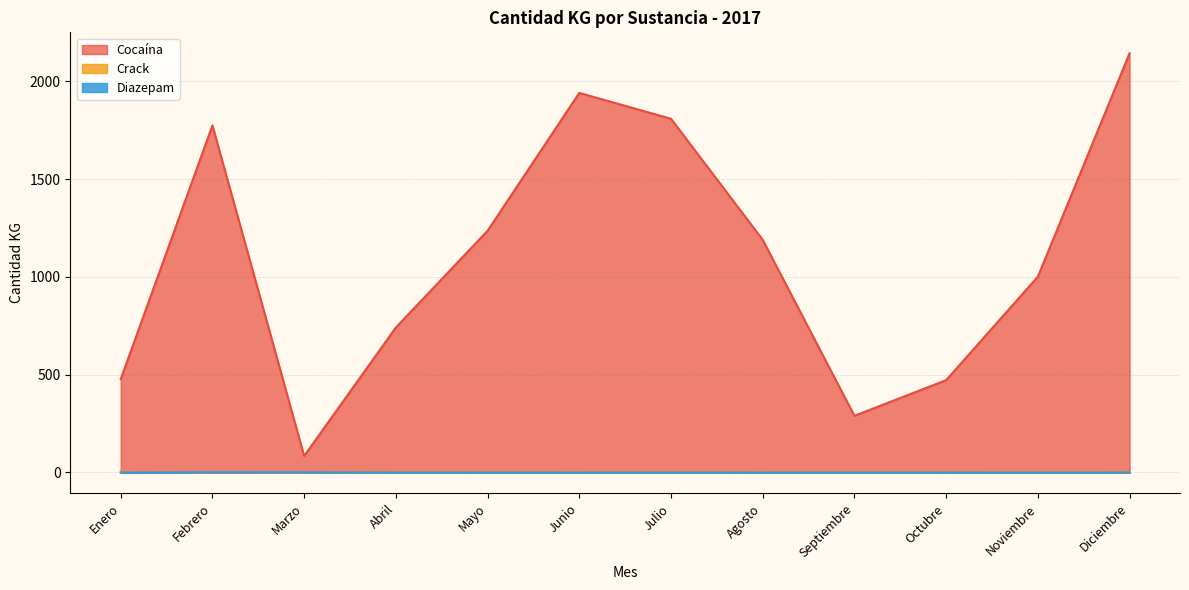

Between Agosto and Septiembre, which is larger?

Agosto